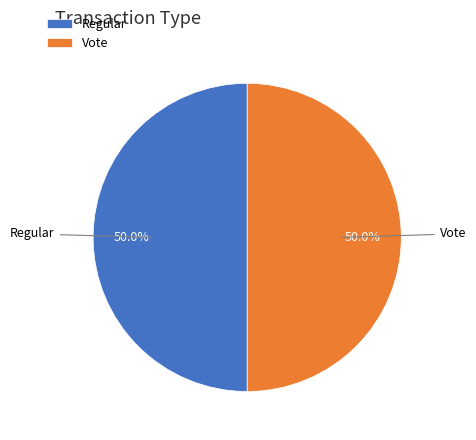

Is the sum of Regular and Vote greater than half?

Yes